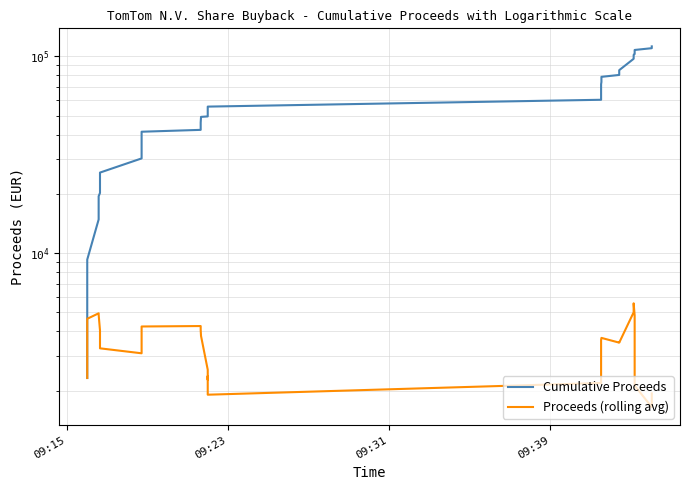

True or false: Proceeds (rolling avg) and Cumulative Proceeds intersect in this chart.

False